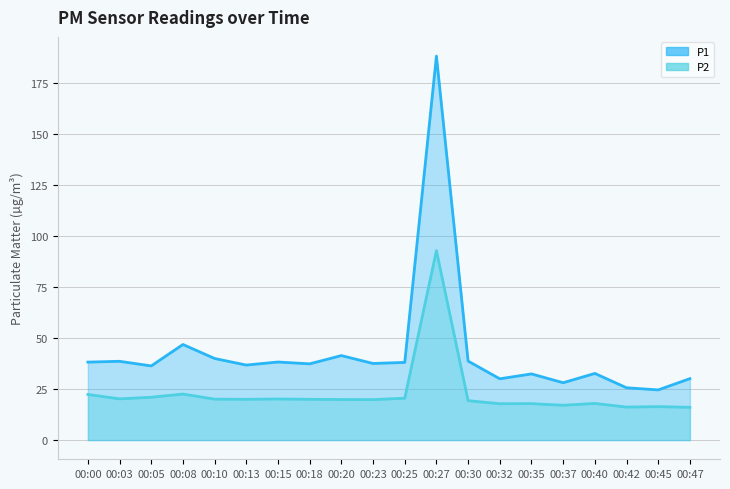

How many data points in P1 are above 37?

11